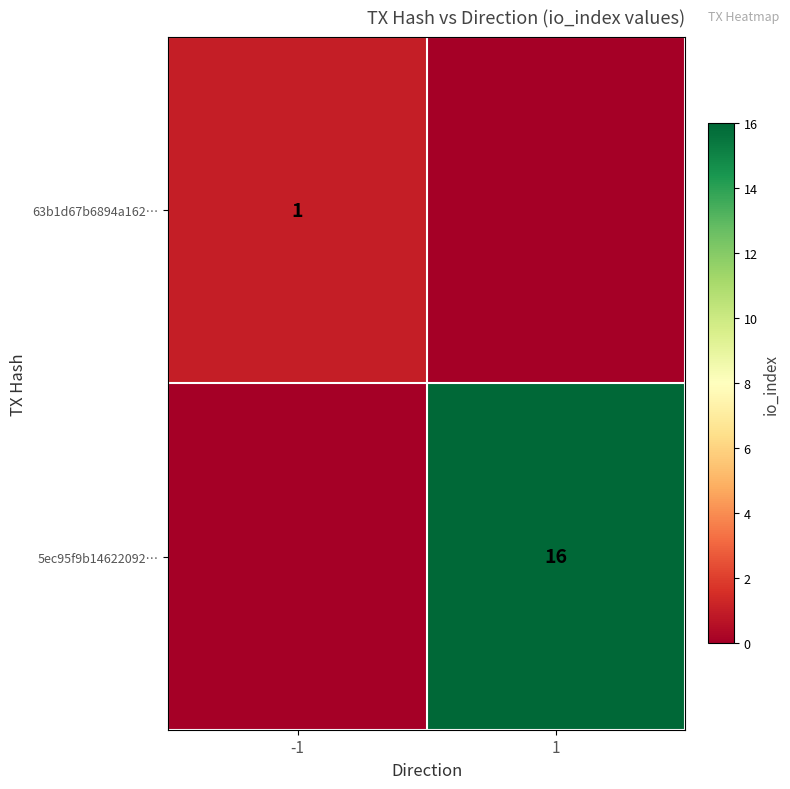

The value of 5ec95f9b14622092… at 1 is 16. True or false?

True